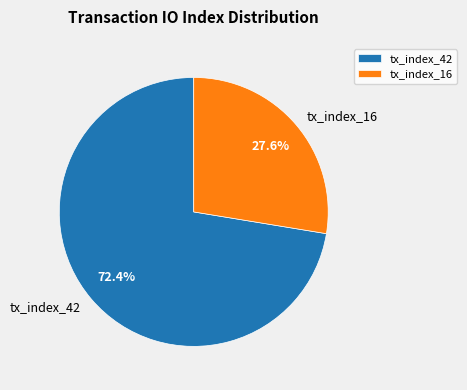

Which category has the smallest portion of the pie?

tx_index_16